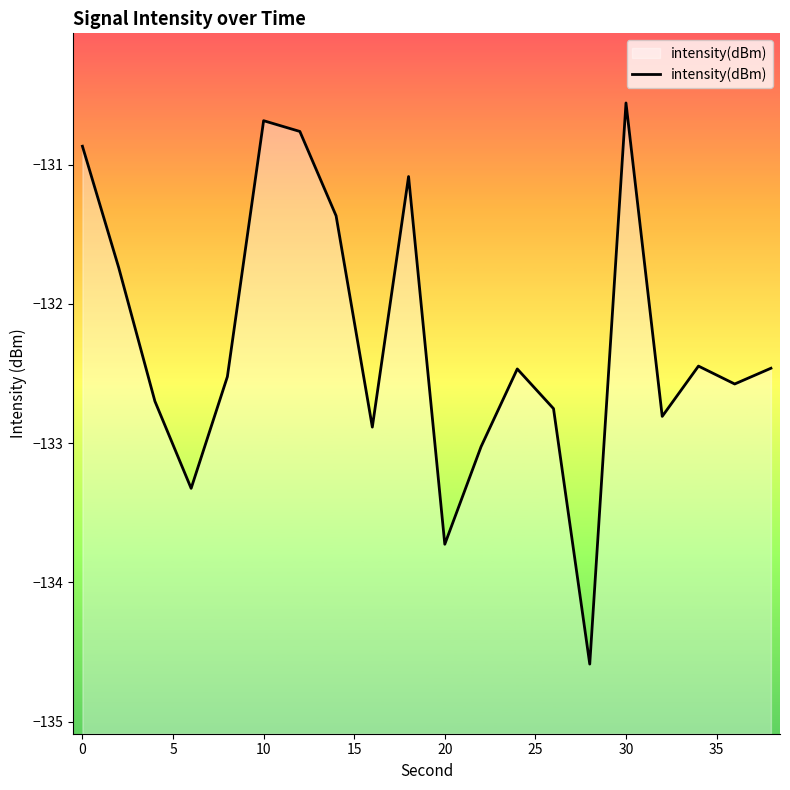

How many values exceed -132?

7